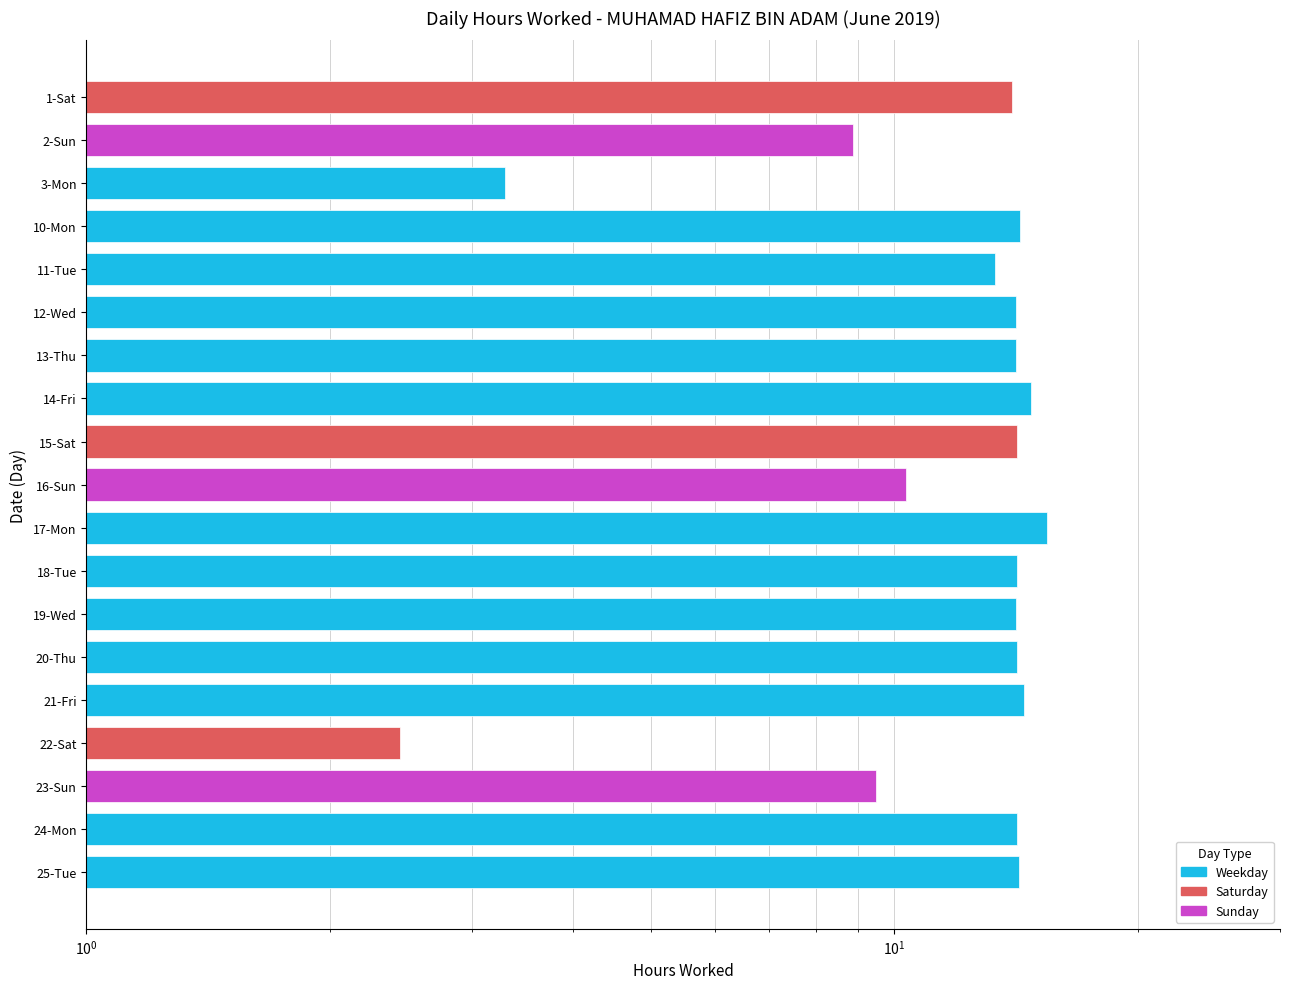

List the labels in order of value, smallest first.

22-Sat, 3-Mon, 2-Sun, 23-Sun, 16-Sun, 11-Tue, 1-Sat, 12-Wed, 19-Wed, 13-Thu, 18-Tue, 20-Thu, 24-Mon, 15-Sat, 25-Tue, 10-Mon, 21-Fri, 14-Fri, 17-Mon